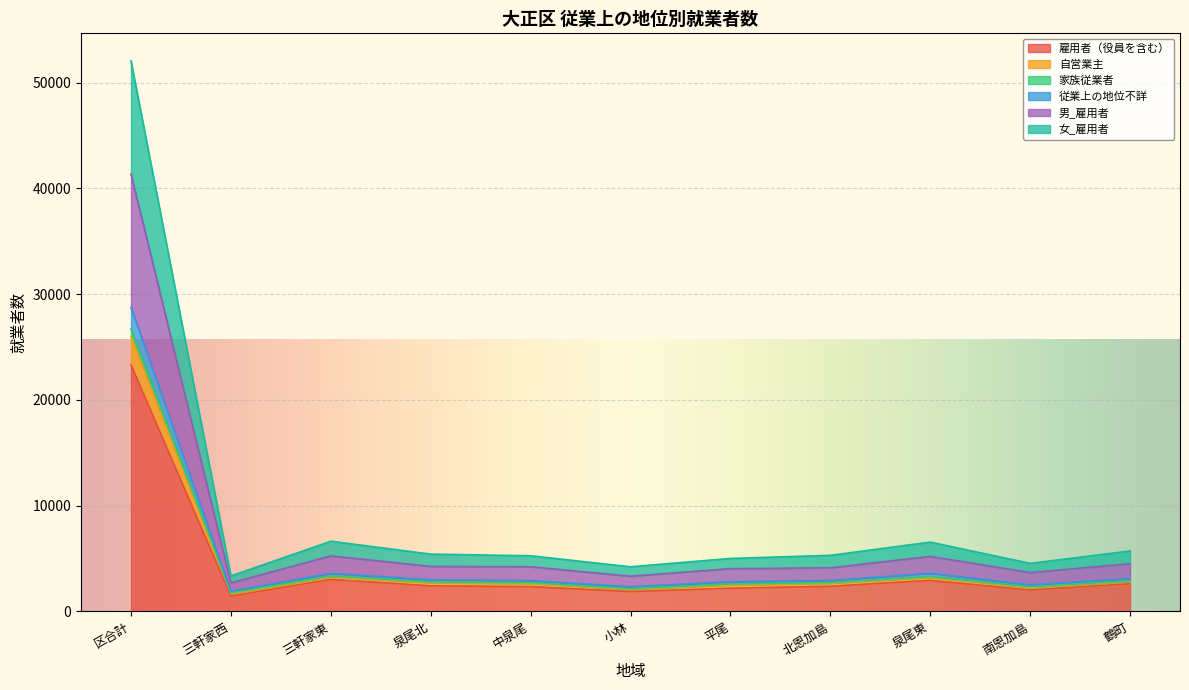

Is it true that 雇用者（役員を含む） equals 2424 at 泉尾北?

True